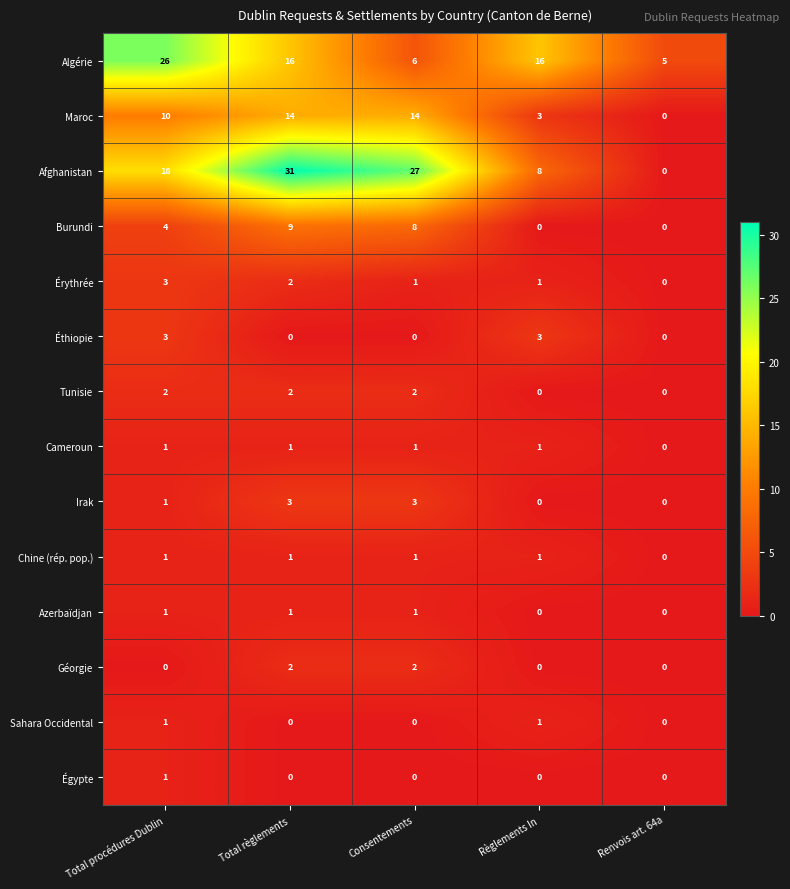

Is it true that Algérie equals 4 at Règlements In?

False